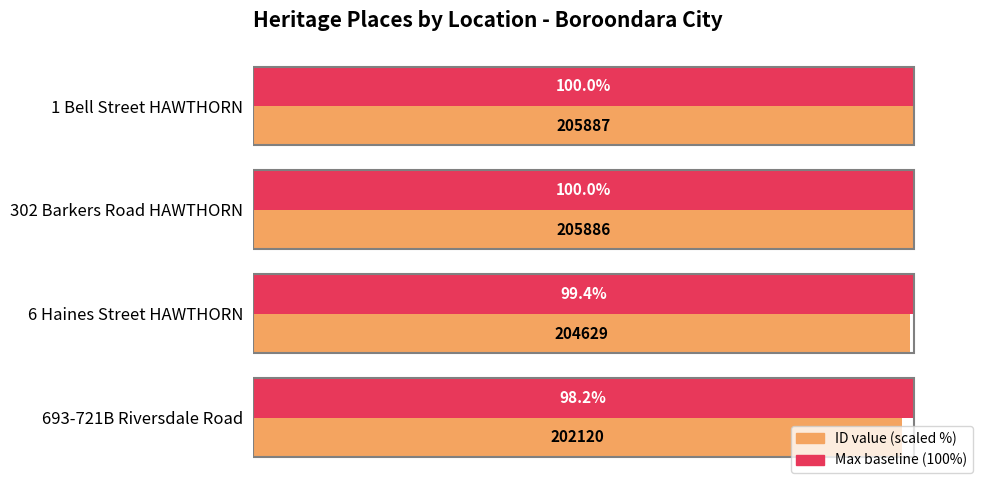

How many data points does each series have?

4